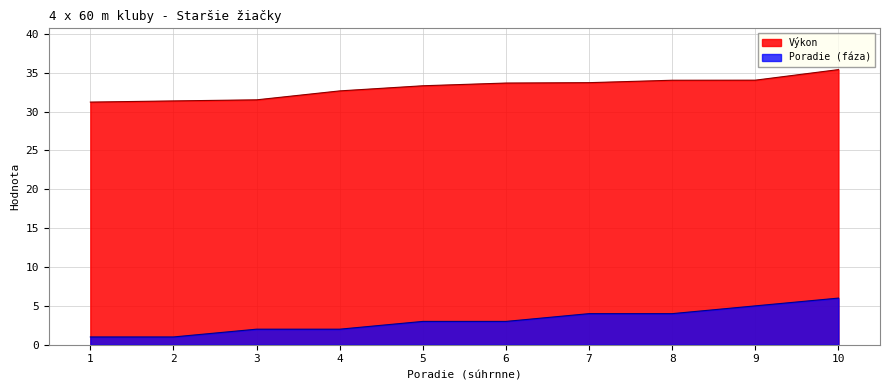

True or false: Výkon and Poradie (fáza) intersect in this chart.

False